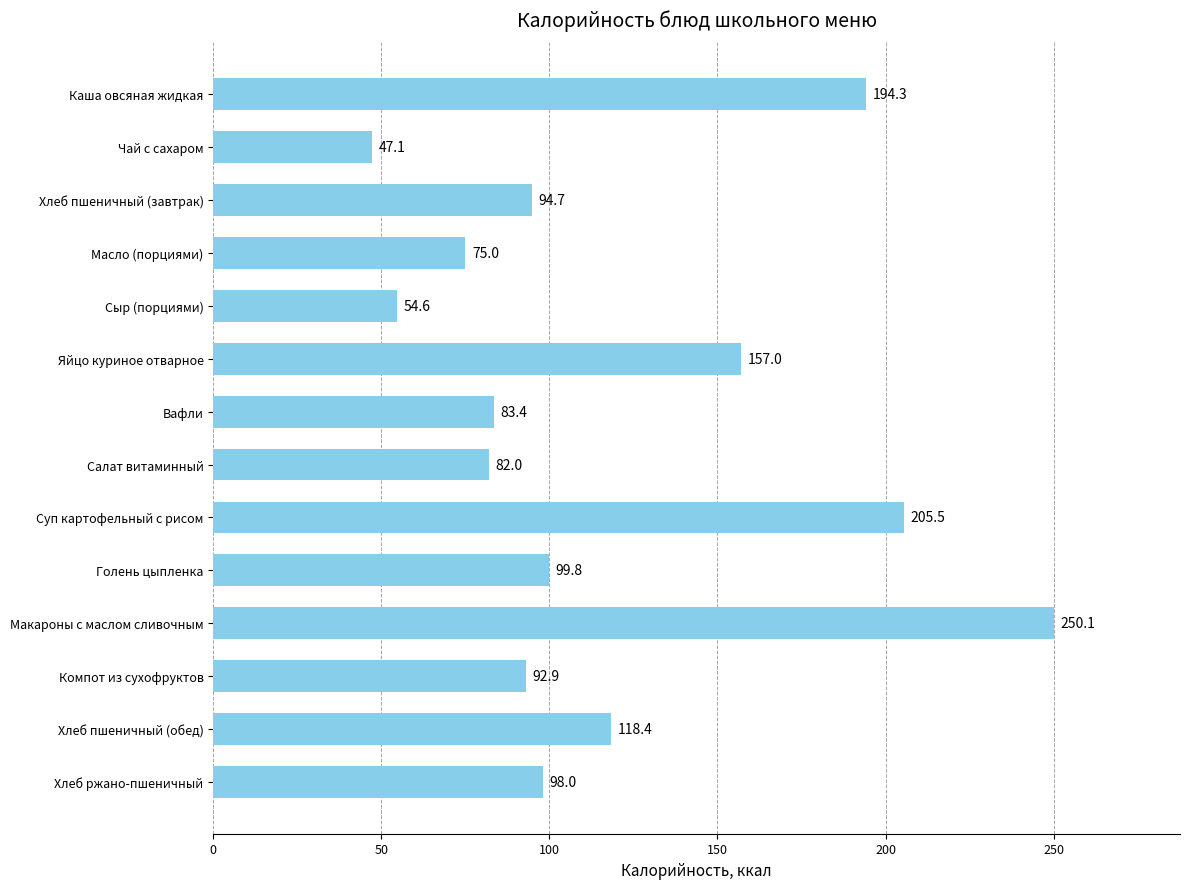

Is it true that the value at Яйцо куриное отварное is 157.0?

True